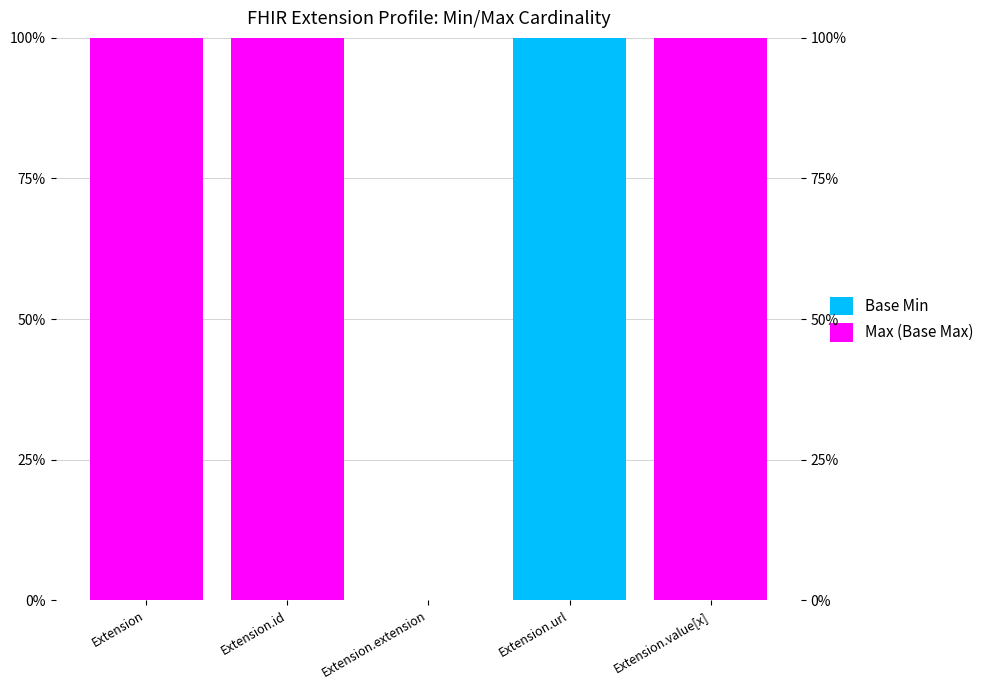

What are all the series names shown in the legend?

Base Min, Max (Base Max)